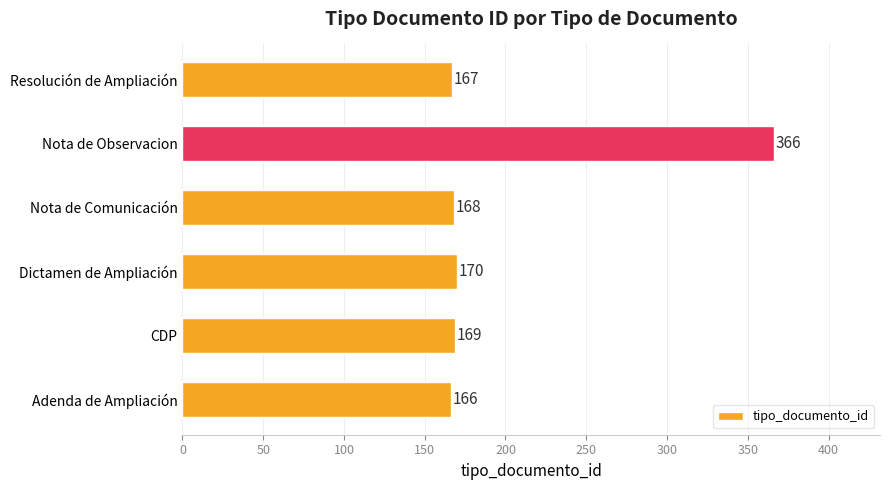

What is the change in value from CDP to Dictamen de Ampliación?

+1